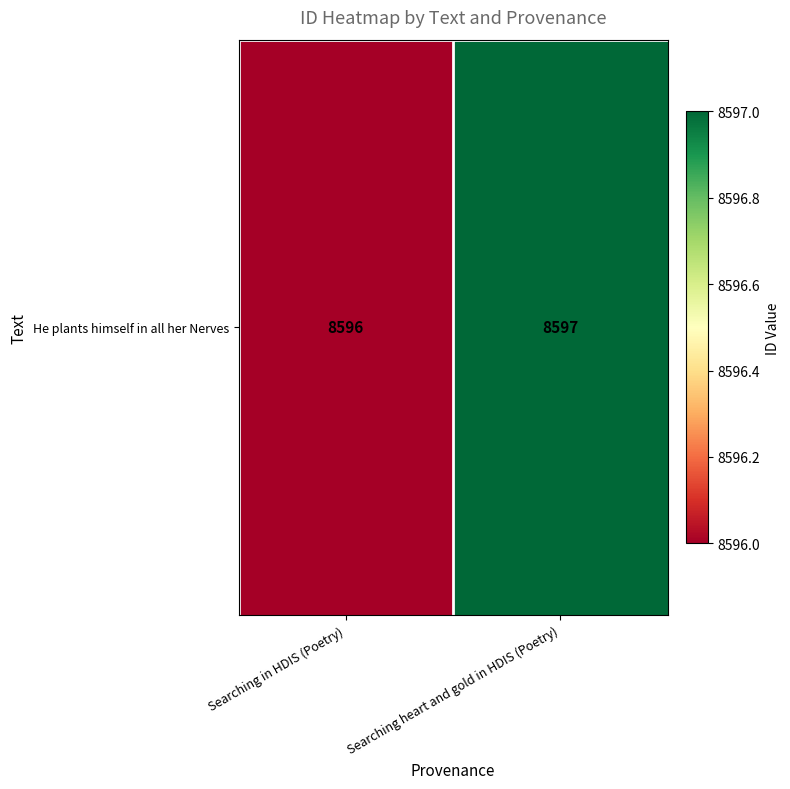

What is the change in value from Searching in HDIS (Poetry) to Searching heart and gold in HDIS (Poetry)?

+1